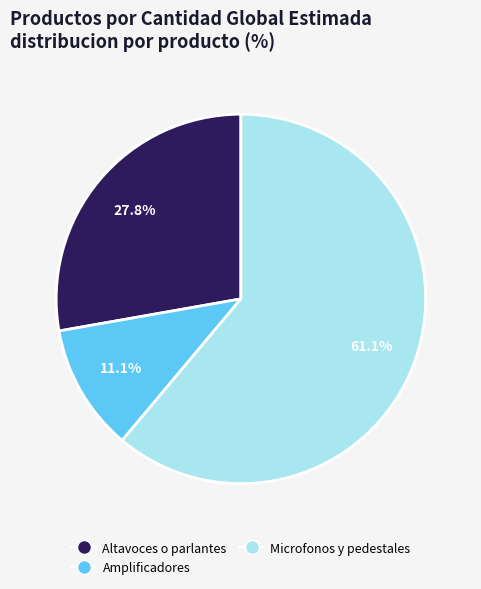

What is the ratio of the value at Microfonos y pedestales to the value at Altavoces o parlantes?

2.2